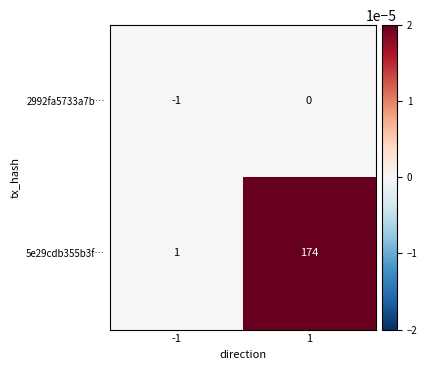

At how many categories does at least one series exceed 0?

2